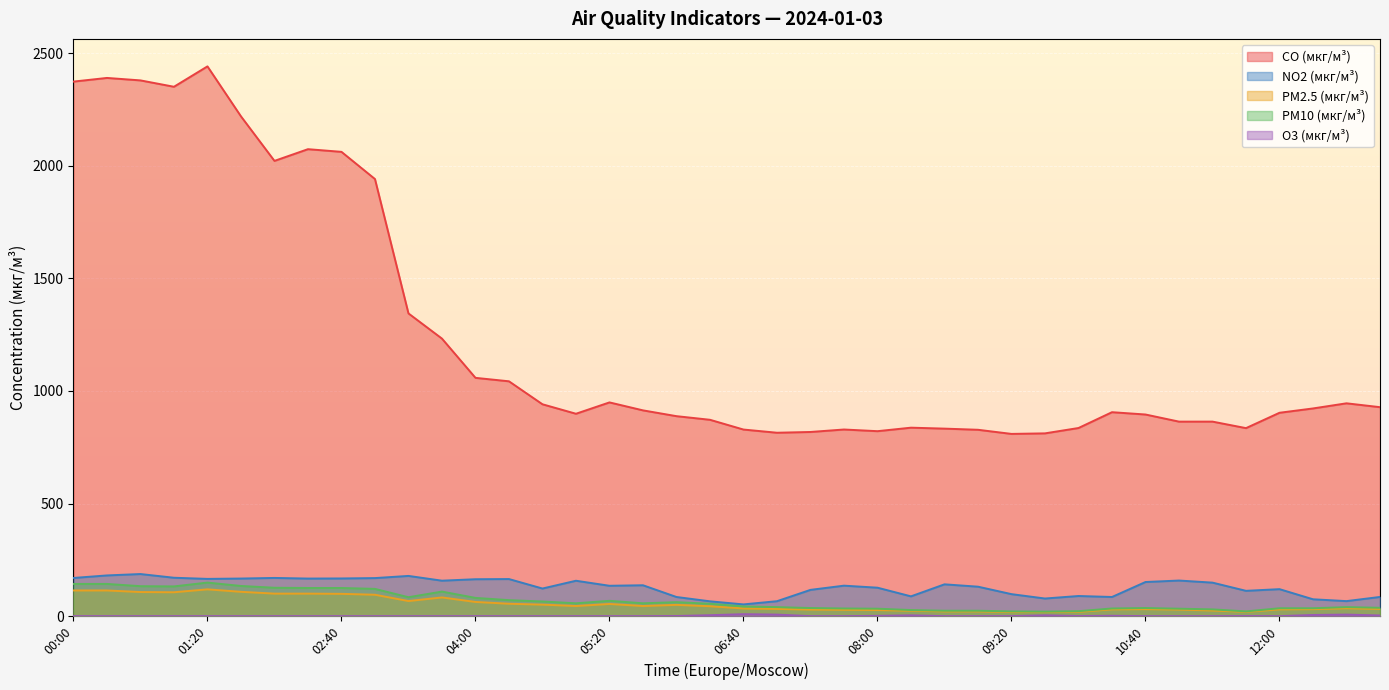

At which category is the sum across all series the highest?

01:20